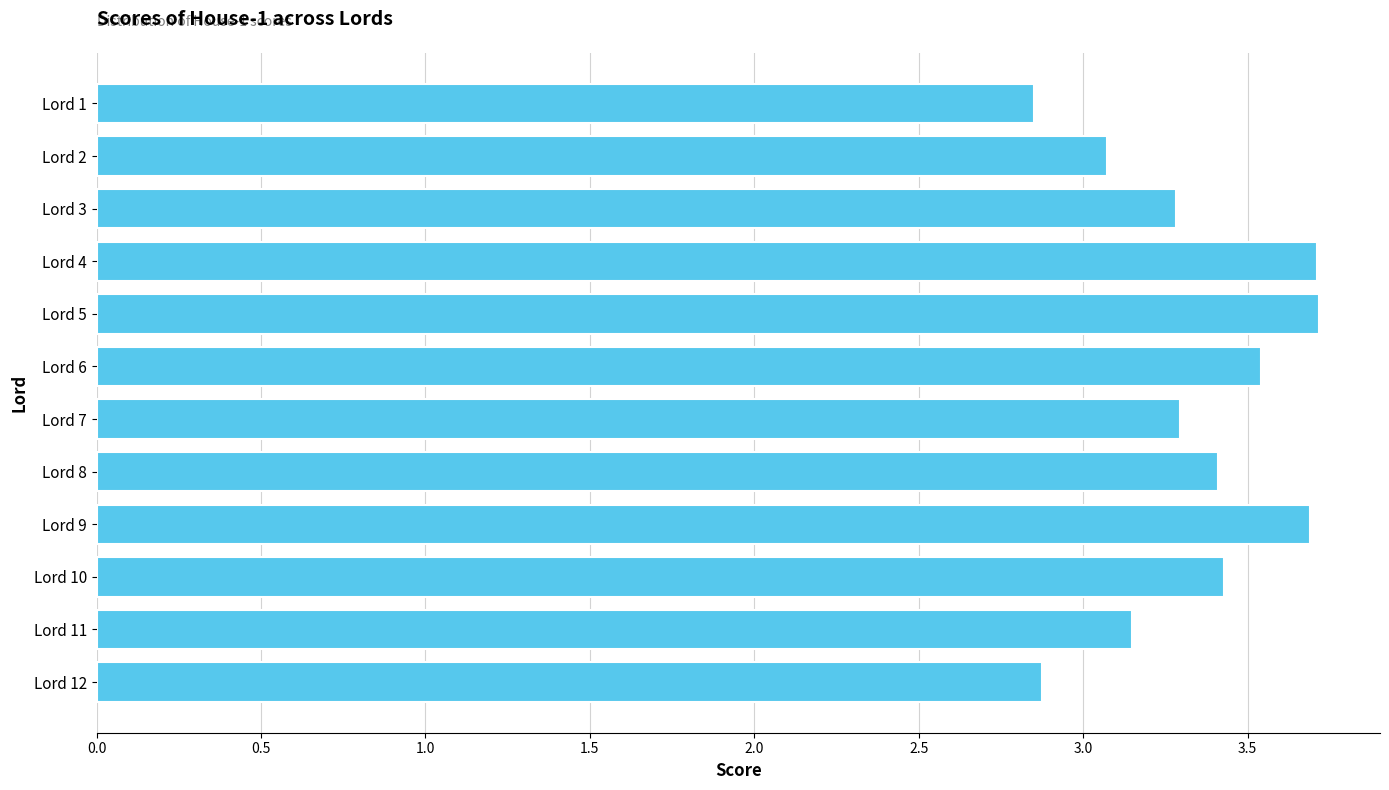

What is the change in value from Lord 5 to Lord 12?

-0.8